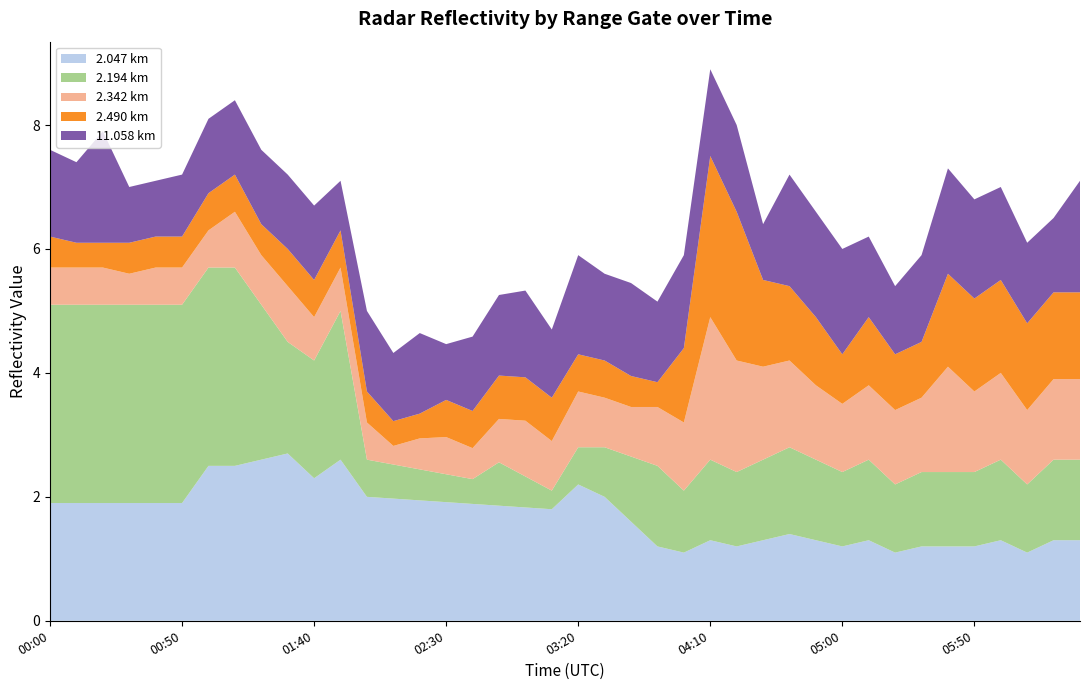

What is the lowest value of the 2.047 km series?

1.1